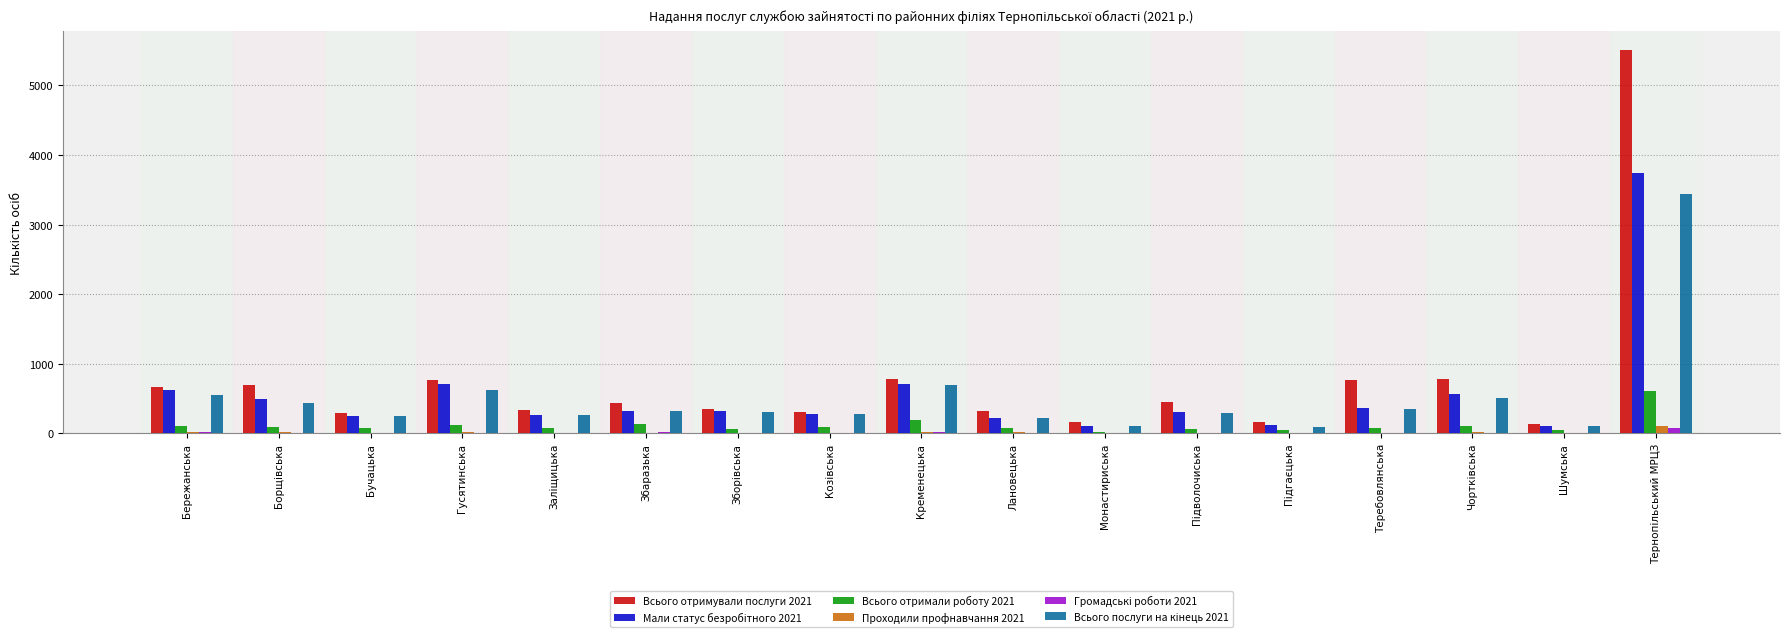

The value of Всього отримували послуги 2021 at Бережанська is 141. True or false?

False